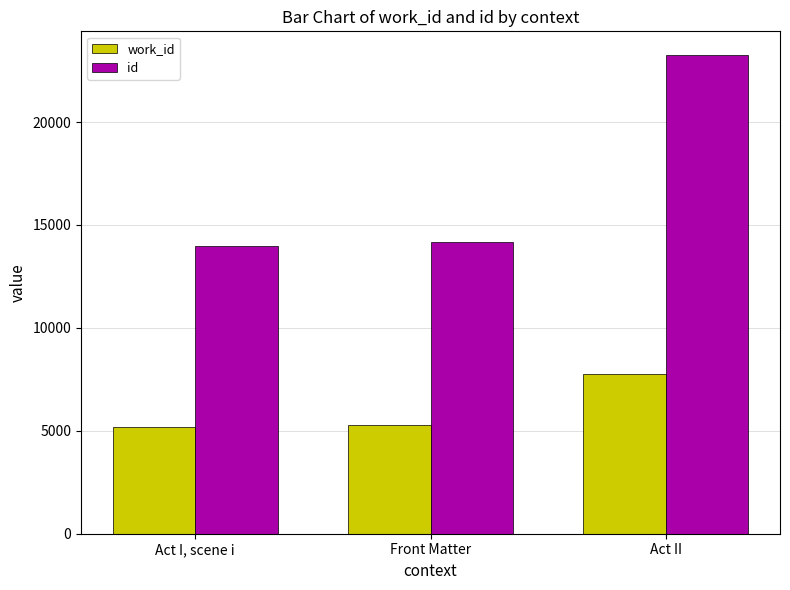

Which series has the widest spread of values?

id